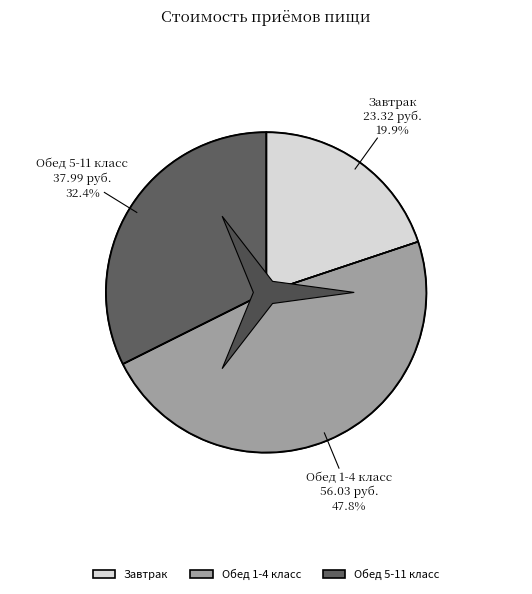

Combined, do Завтрак and Обед 1-4 класс account for over 50%?

Yes